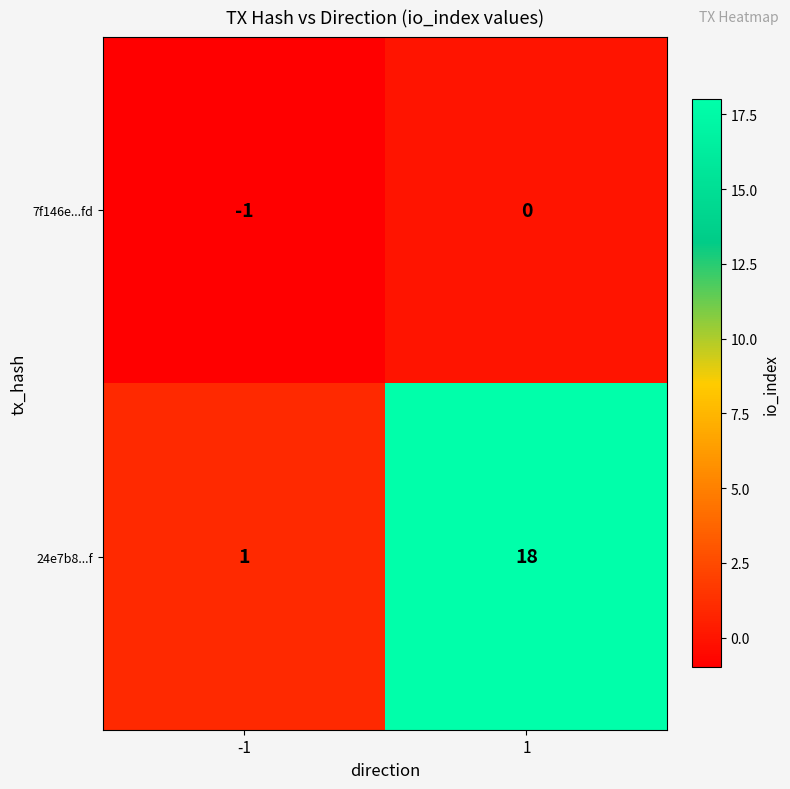

True or false: 7f146e...fd has a value of 1 at 1.

False